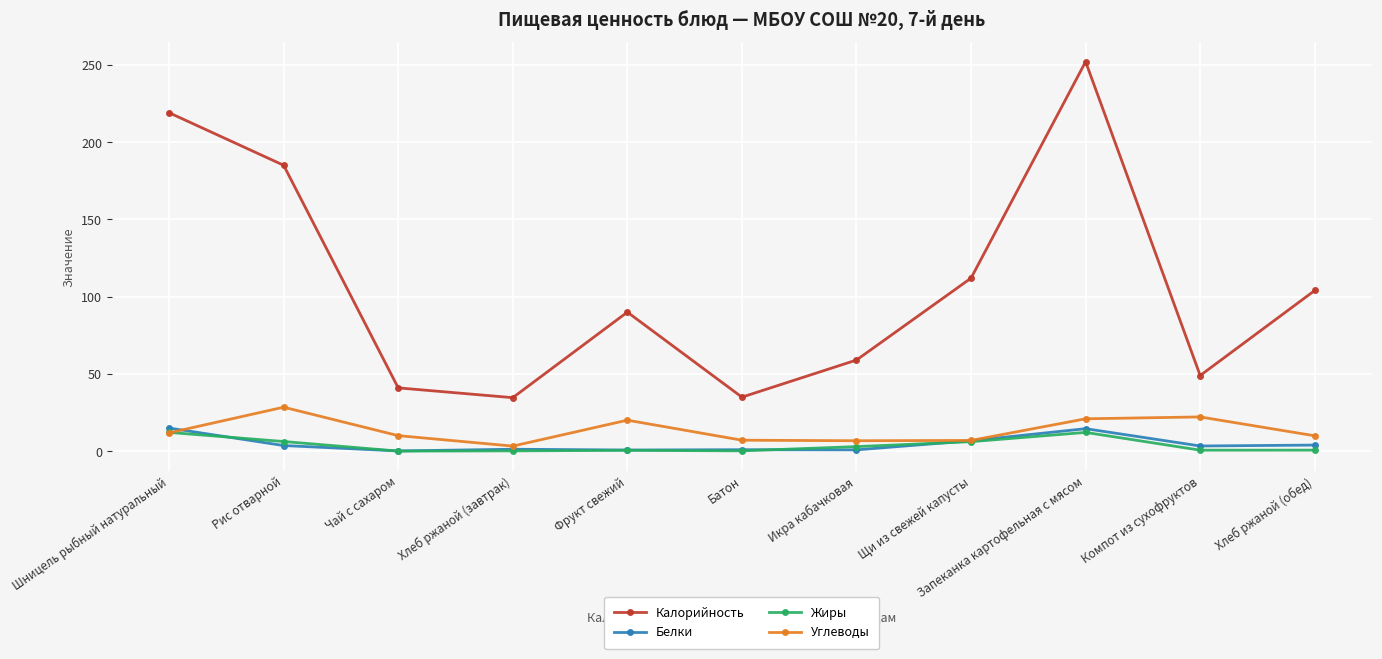

True or false: Калорийность and Белки intersect in this chart.

False